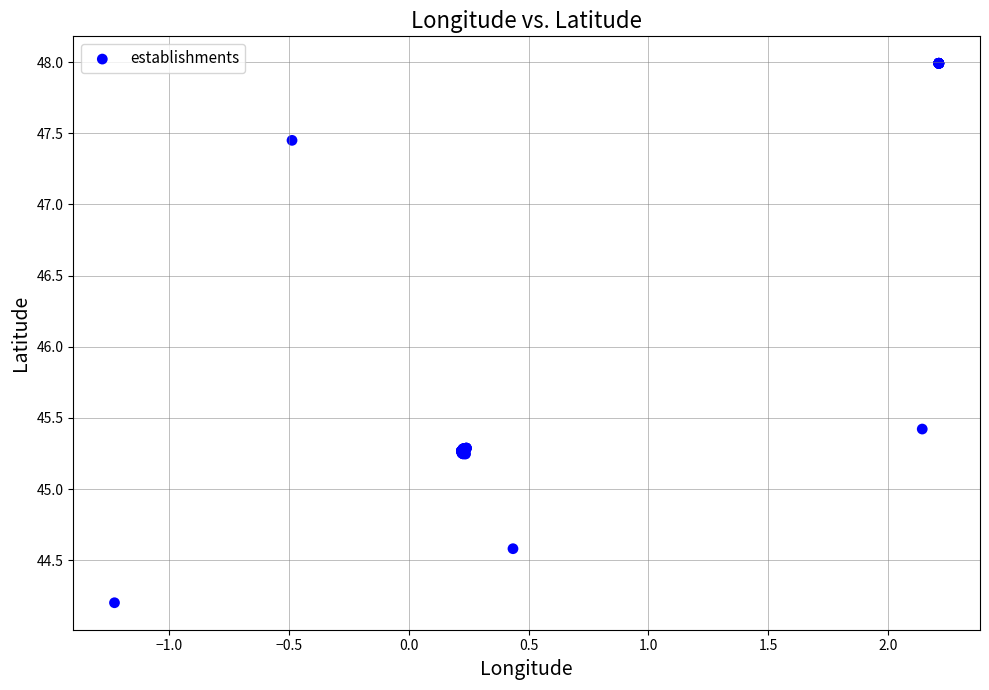

What Y value in the scatter plot is closest to 46?

45.4